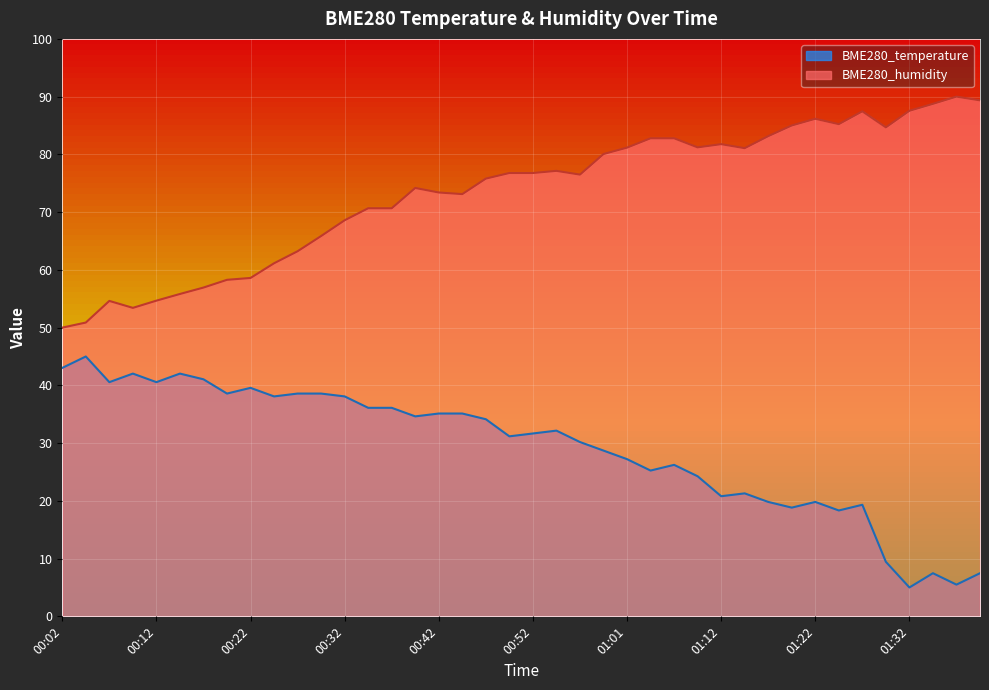

True or false: BME280_temperature has more than 0 interior local peaks.

True